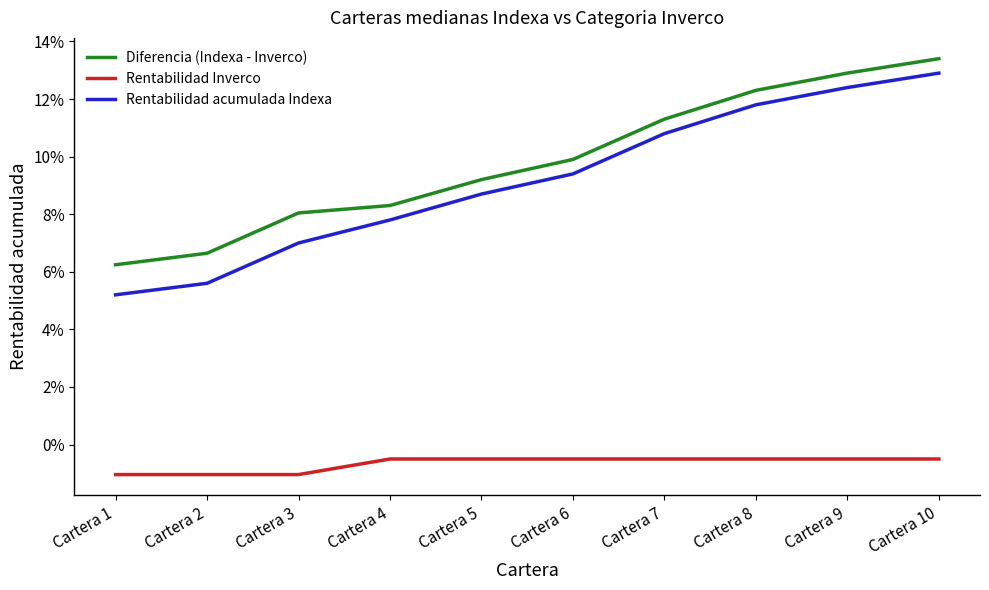

Between Cartera 2 and Cartera 6, which series saw the biggest shift?

Rentabilidad acumulada Indexa